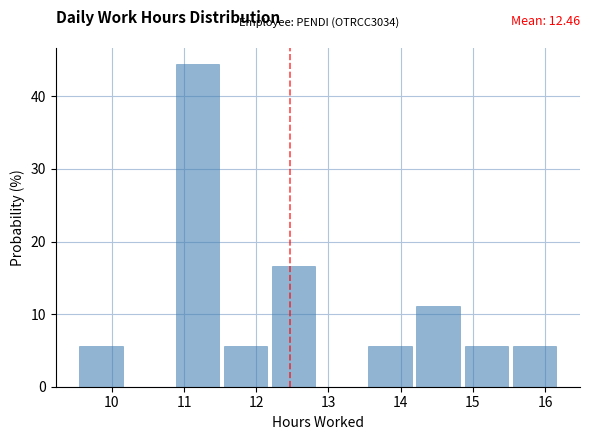

Over which range of the x-axis is the bar tallest?

10.9 to 11.6